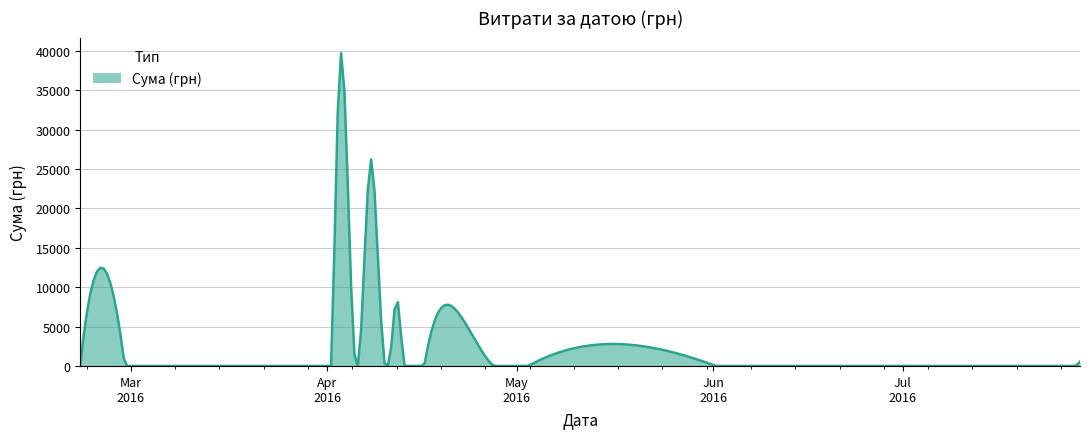

What is the difference between the maximum and minimum values?

39722.7